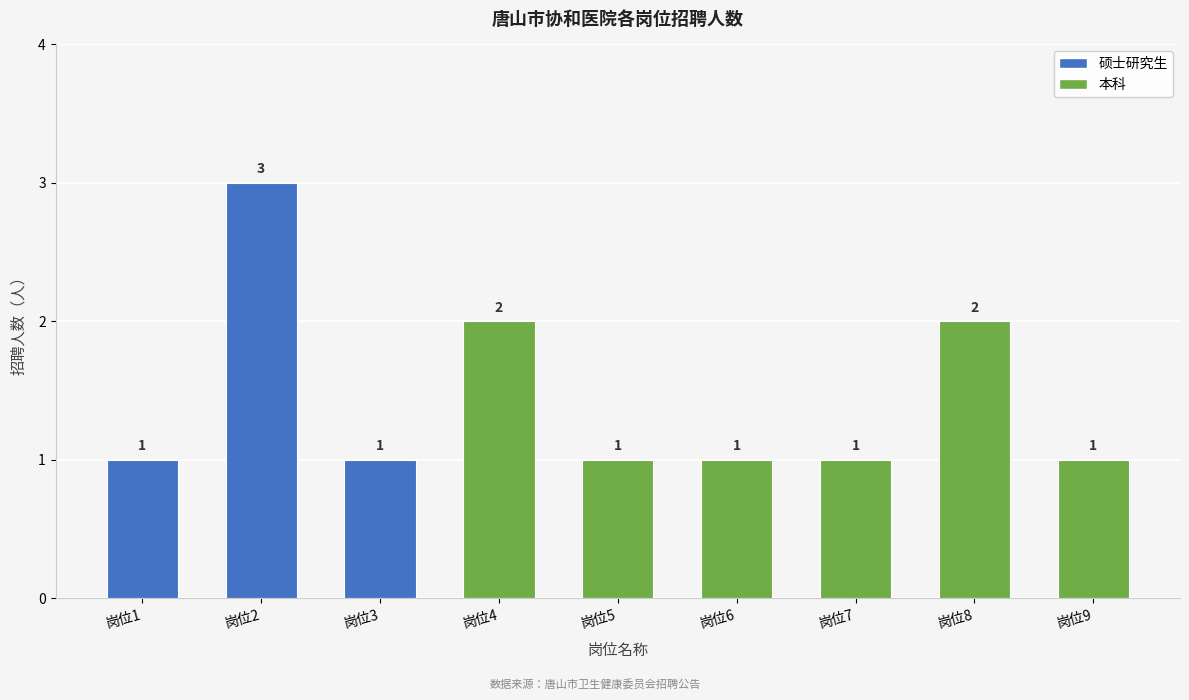

What is the minimum value shown in the chart?

1